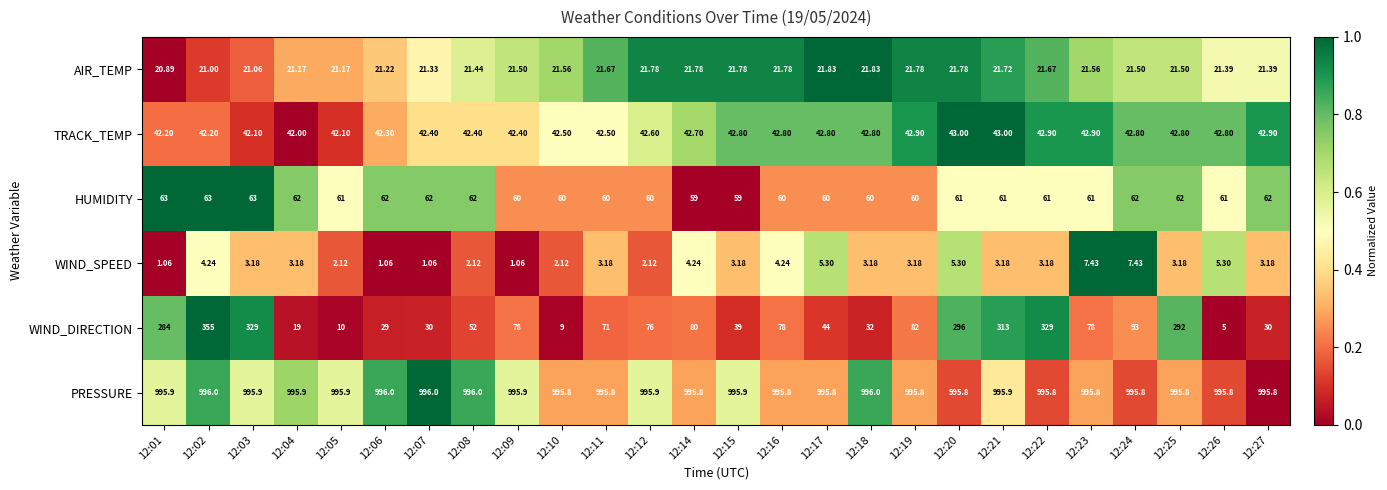

What is the difference between the highest and lowest values at 12:24?

988.4